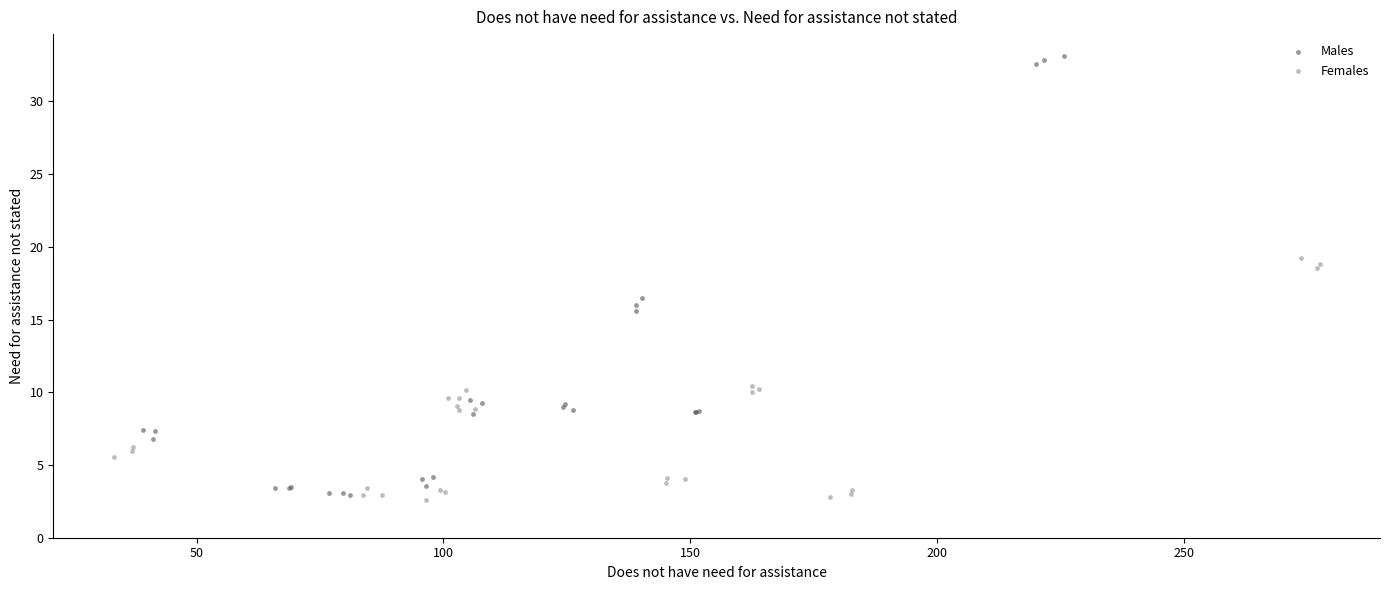

Which series contains the highest Y value?

Males